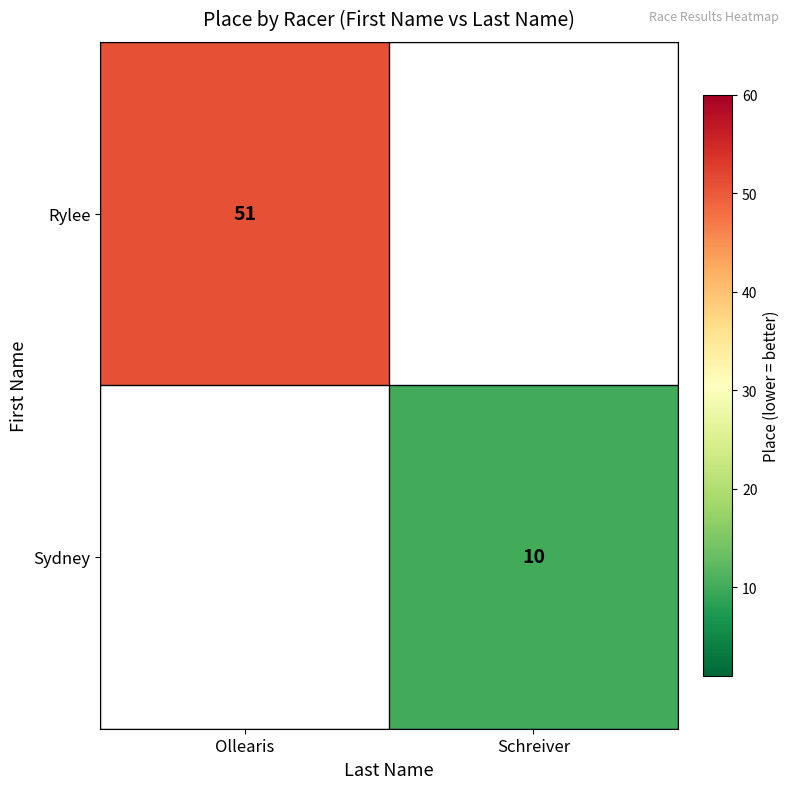

Count the number of data series in this chart.

2